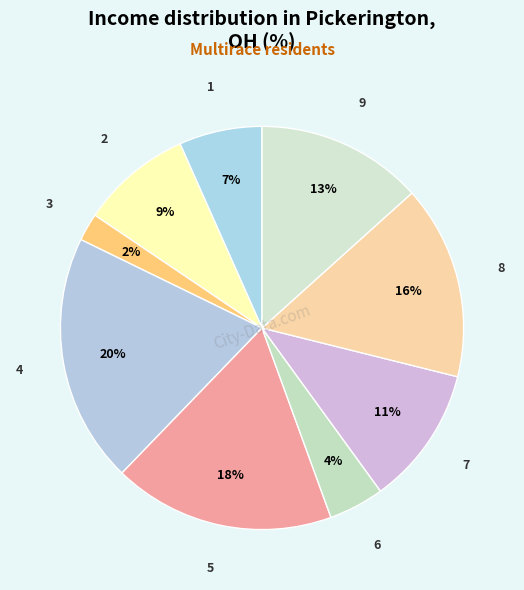

Which has a higher value, 2 or 4?

4